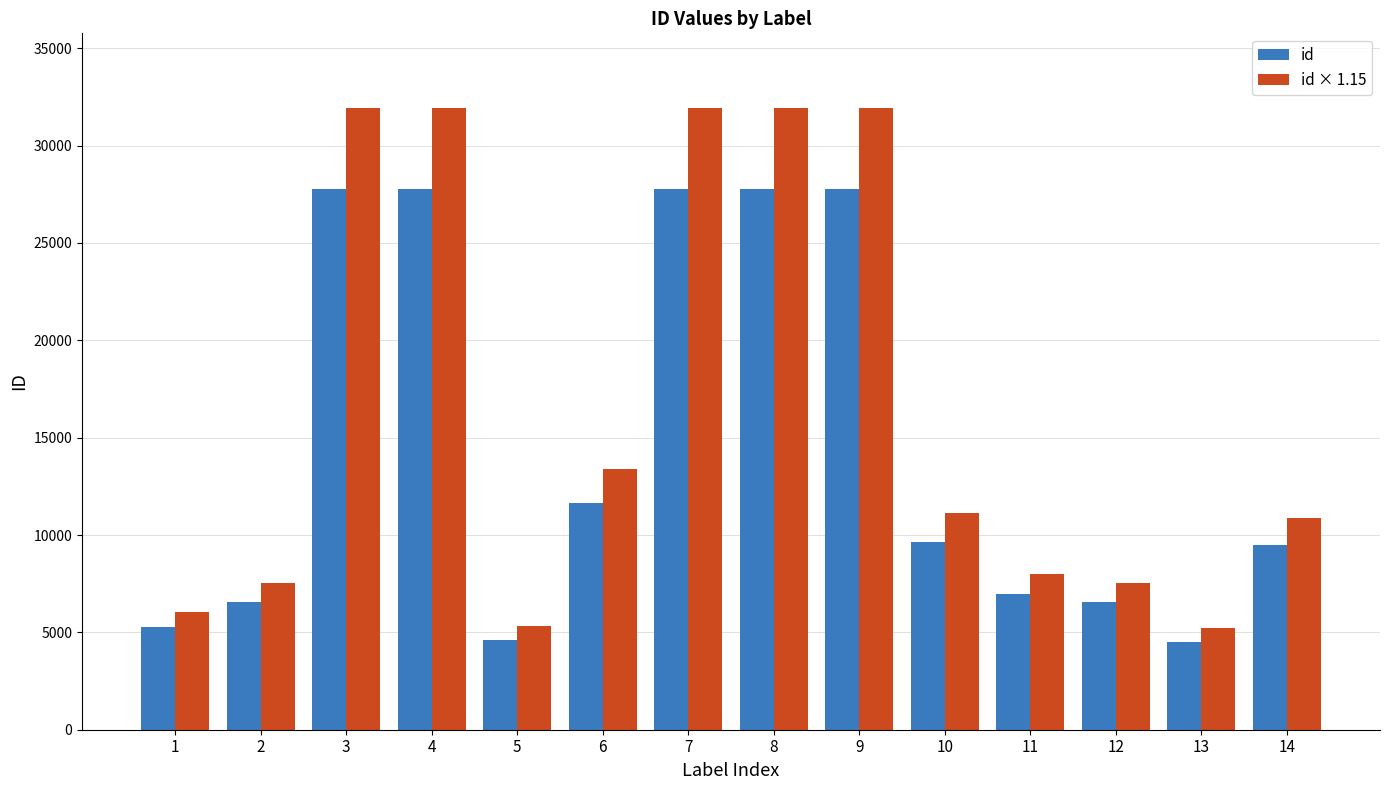

Which series has the largest total across all categories?

id × 1.15